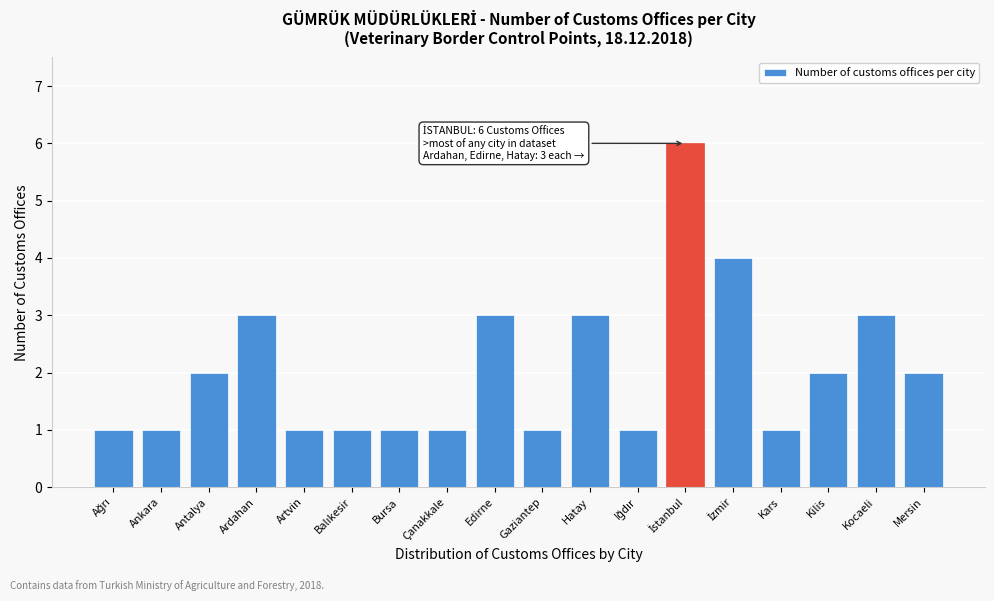

Reading left to right, transcribe all the data shown in this chart.

1	1	2	3	1	1	1	1	3	1	3	1	6	4	1	2	3	2